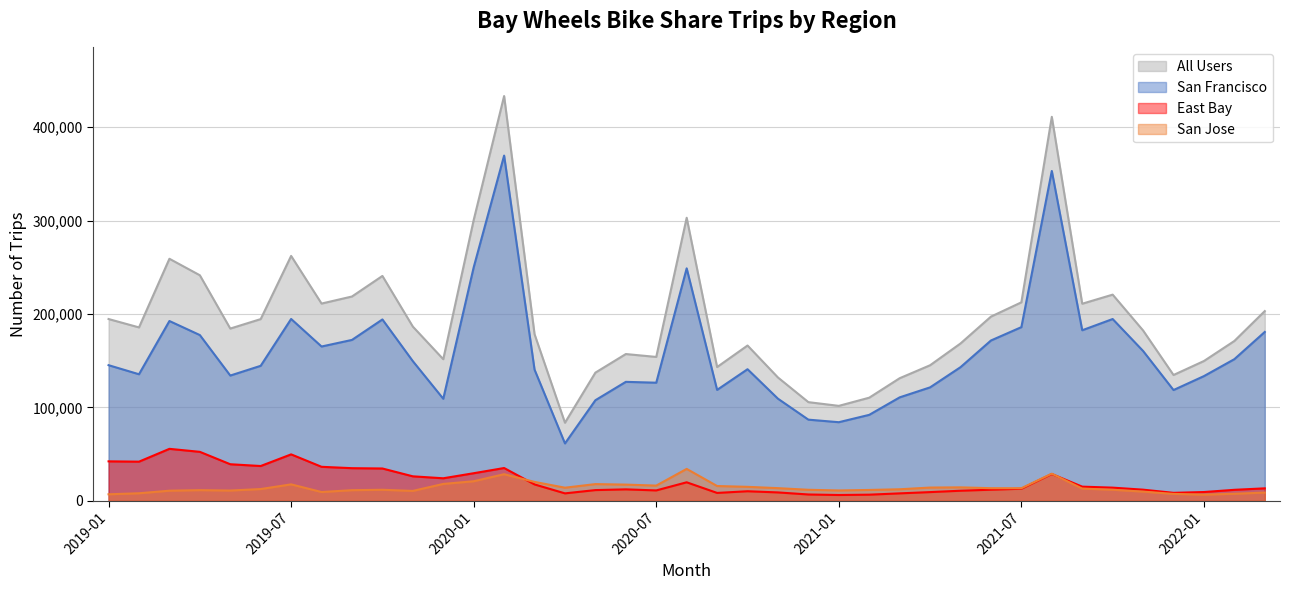

What is the label of the 12th point from the right?

2021-04